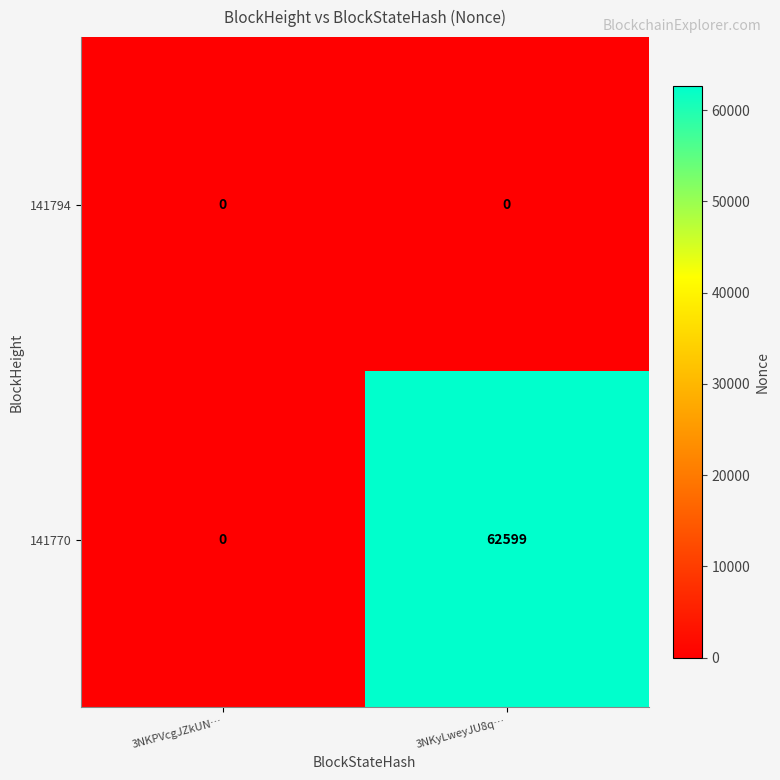

Which series has the largest range (max minus min)?

141770